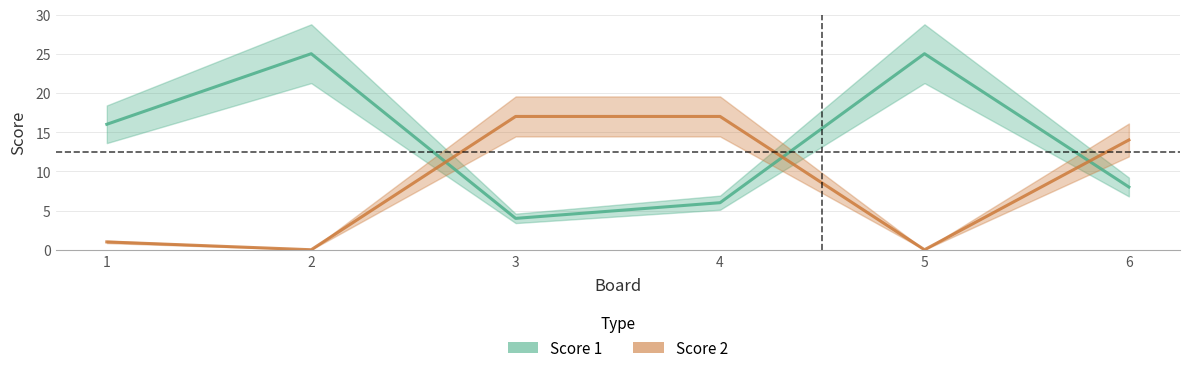

Which series changed the most between 3 and 6?

Score 1